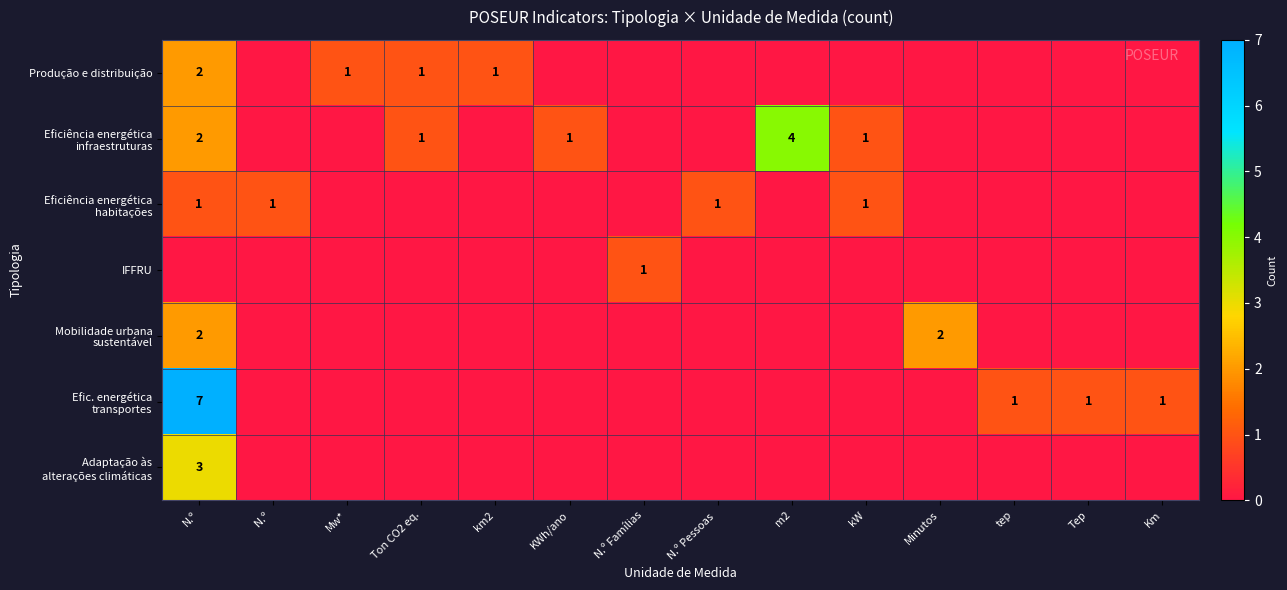

At which category does the chart reach its minimum across all series?

N.º 